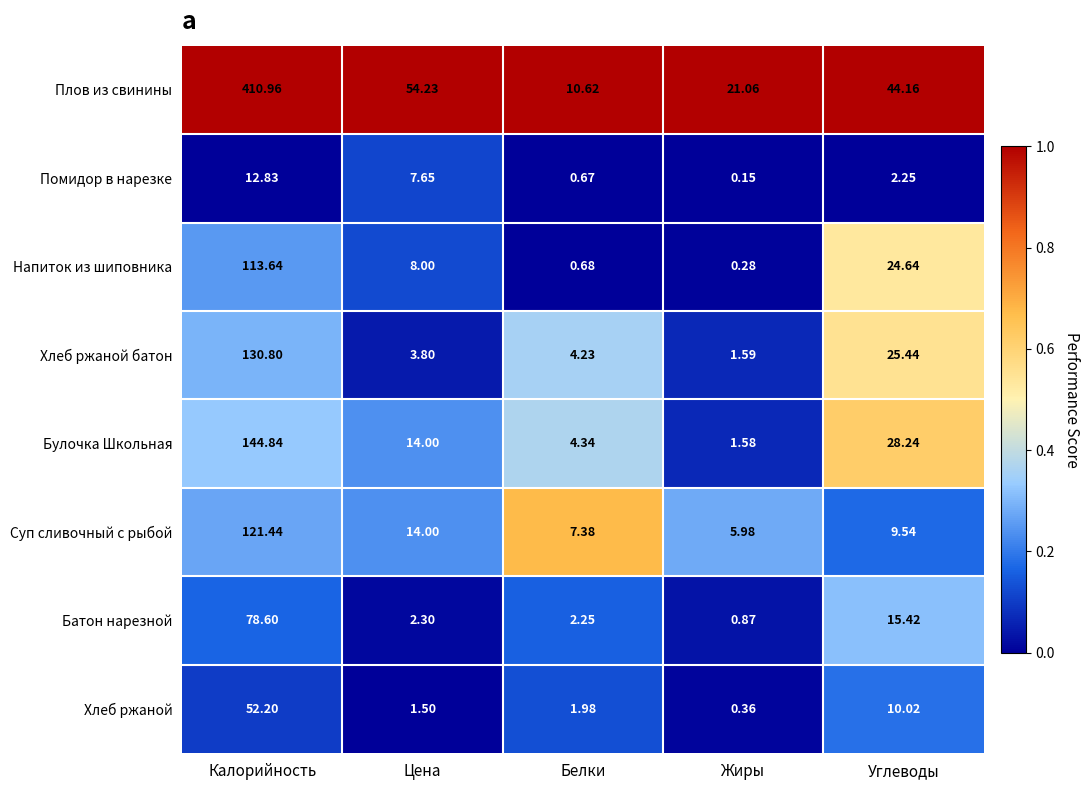

At which category does the chart reach its minimum across all series?

Жиры